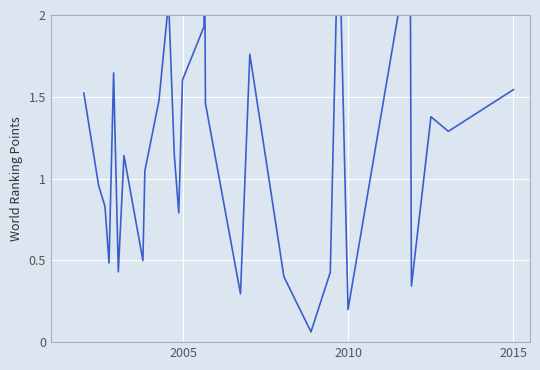

Count the number of data series in this chart.

1